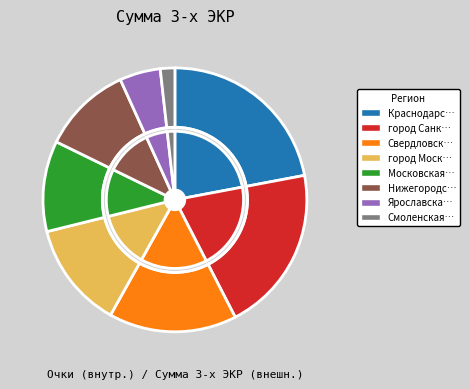

What percentage is the город Москва slice, to the nearest percent?

13%